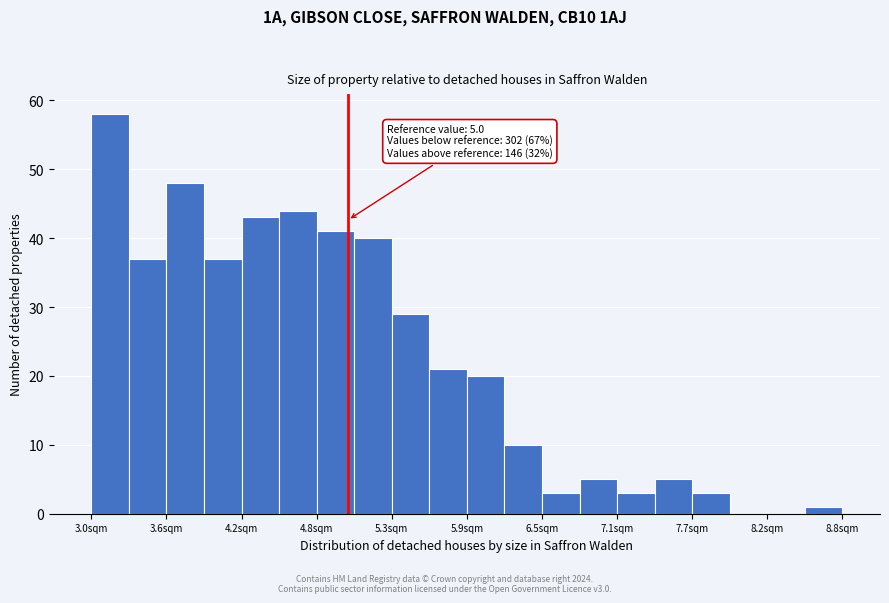

Read against the x-axis, roughly where is the centre of the tallest bar?

3.2